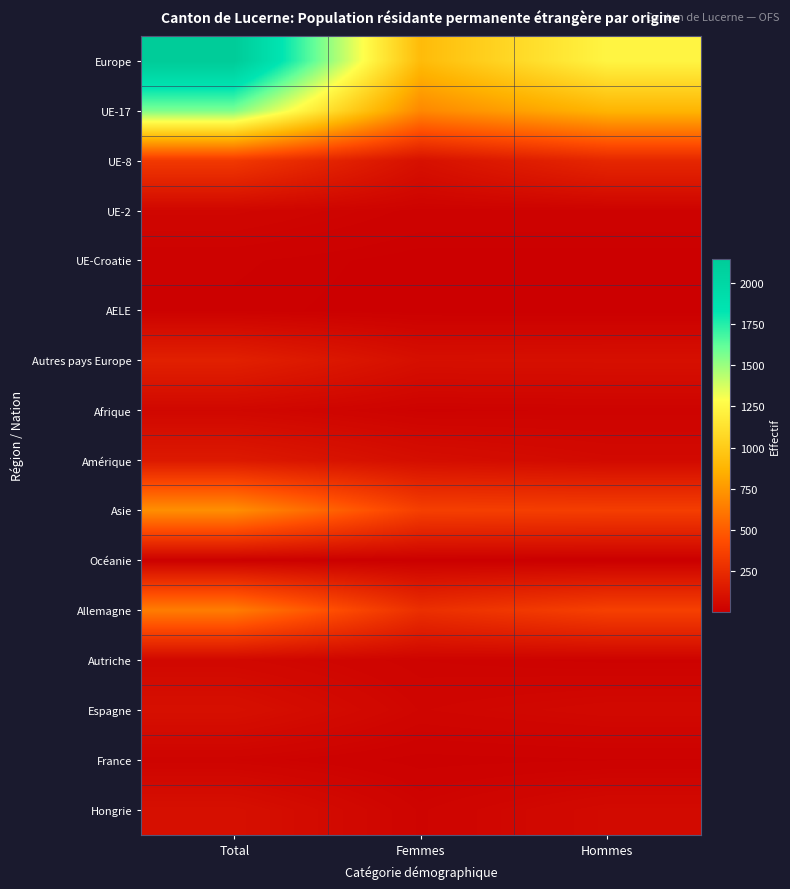

Which series has the widest spread of values?

Europe